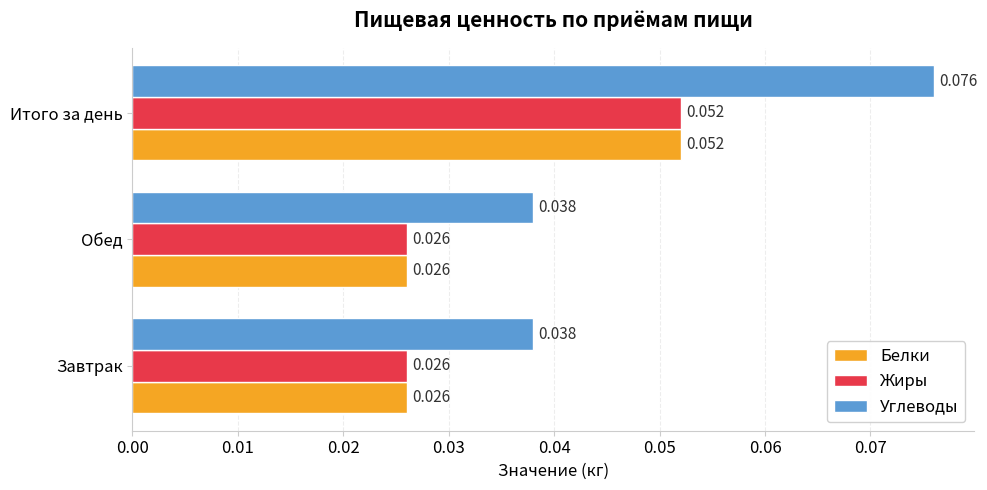

How many distinct data groups are displayed?

3